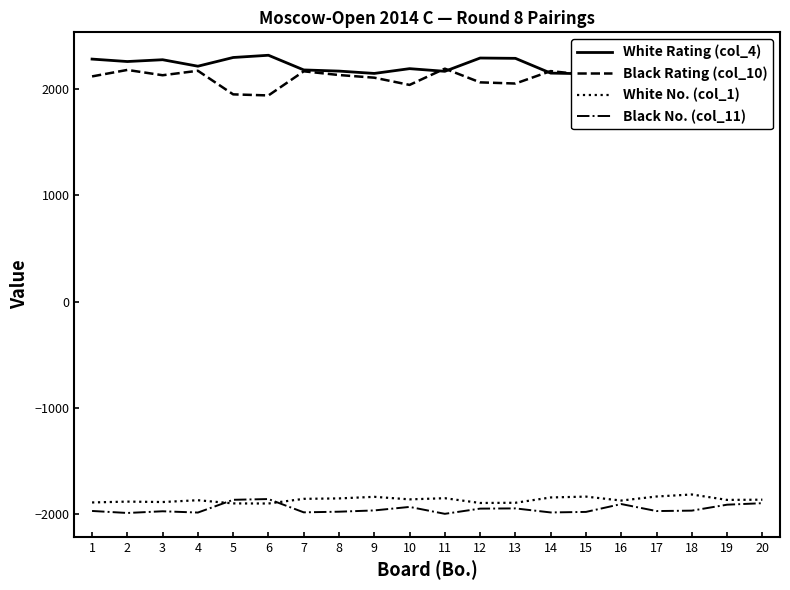

Reading left to right, extract all data points from this chart.

White Rating (col_4): 2283	2260	2277	2216	2298	2319	2181	2170	2148	2193	2168	2293	2290	2151	2145	2227	2142	2119	2208	2201
Black Rating (col_10): 2120	2181	2131	2173	1951	1941	2168	2133	2108	2040	2193	2064	2053	2170	2135	2012	2122	2113	2016	2003
White No. (col_1): -1889	-1881	-1885	-1868	-1898	-1899	-1855	-1851	-1836	-1860	-1849	-1894	-1892	-1842	-1834	-1871	-1833	-1814	-1865	-1863
Black No. (col_11): -1969	-1988	-1972	-1984	-1864	-1857	-1982	-1976	-1964	-1931	-1996	-1947	-1945	-1983	-1978	-1904	-1970	-1966	-1910	-1896